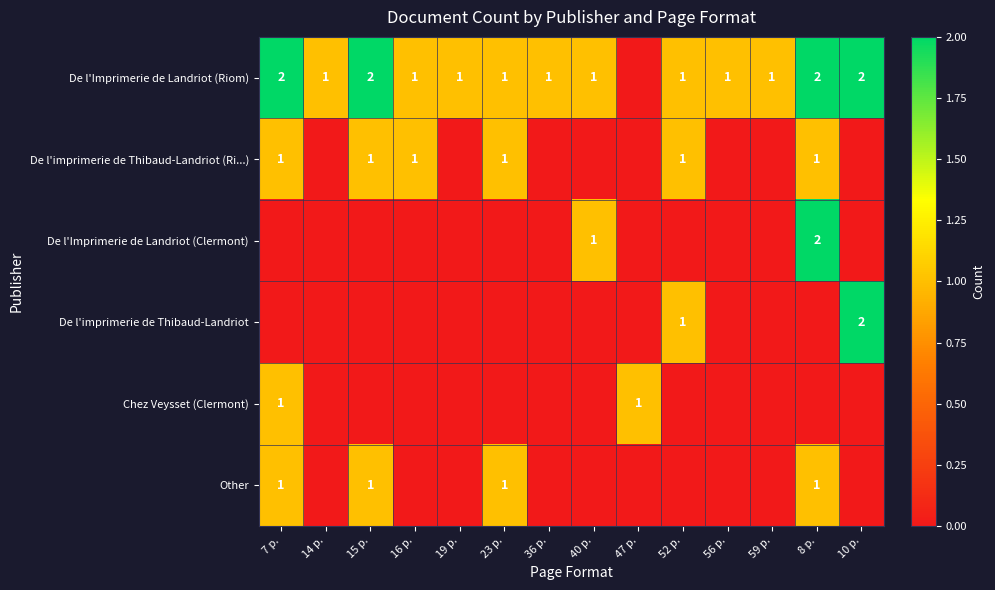

Is it true that De l'imprimerie de Thibaud-Landriot equals 1 at 52 p.?

True